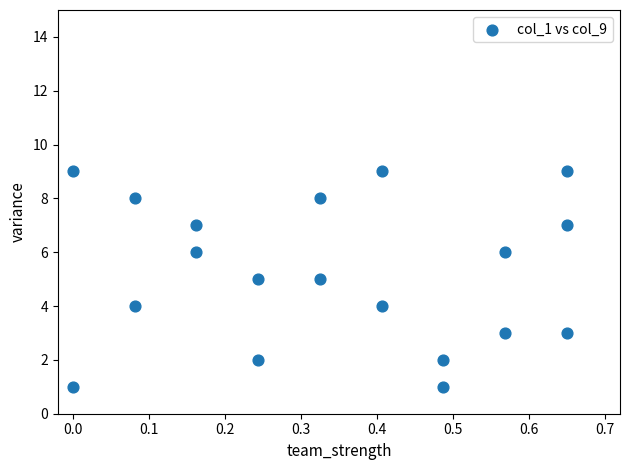

What is the range of Y values (max minus min)?

8